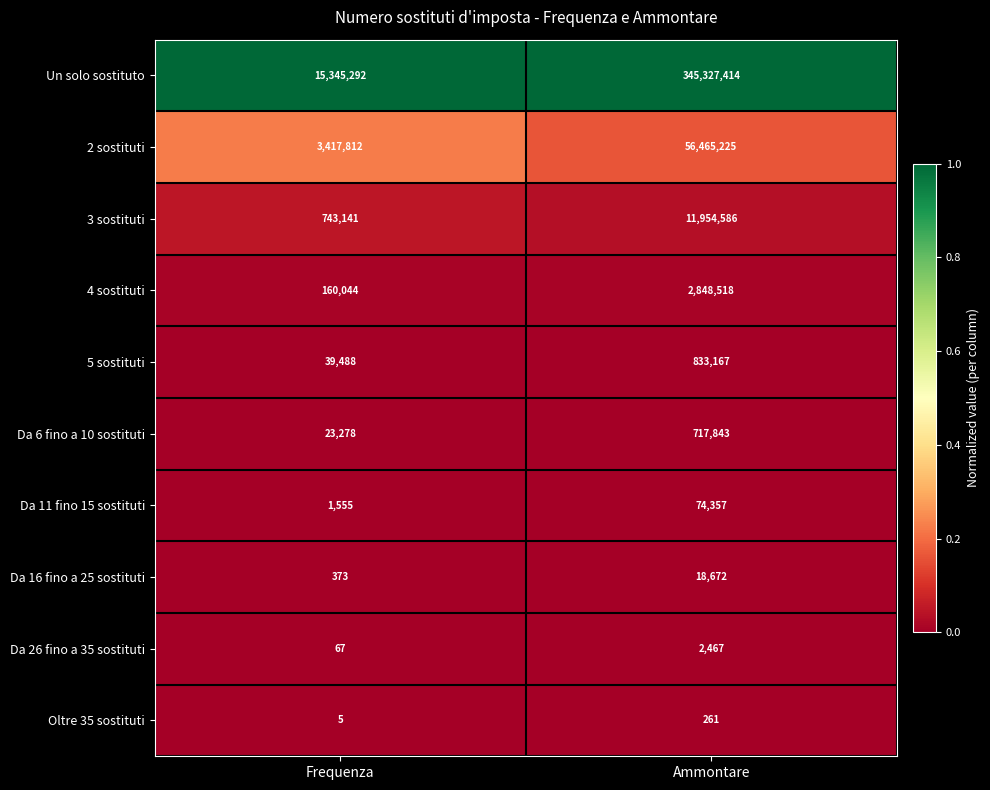

What is the maximum value shown in the chart?

345327414